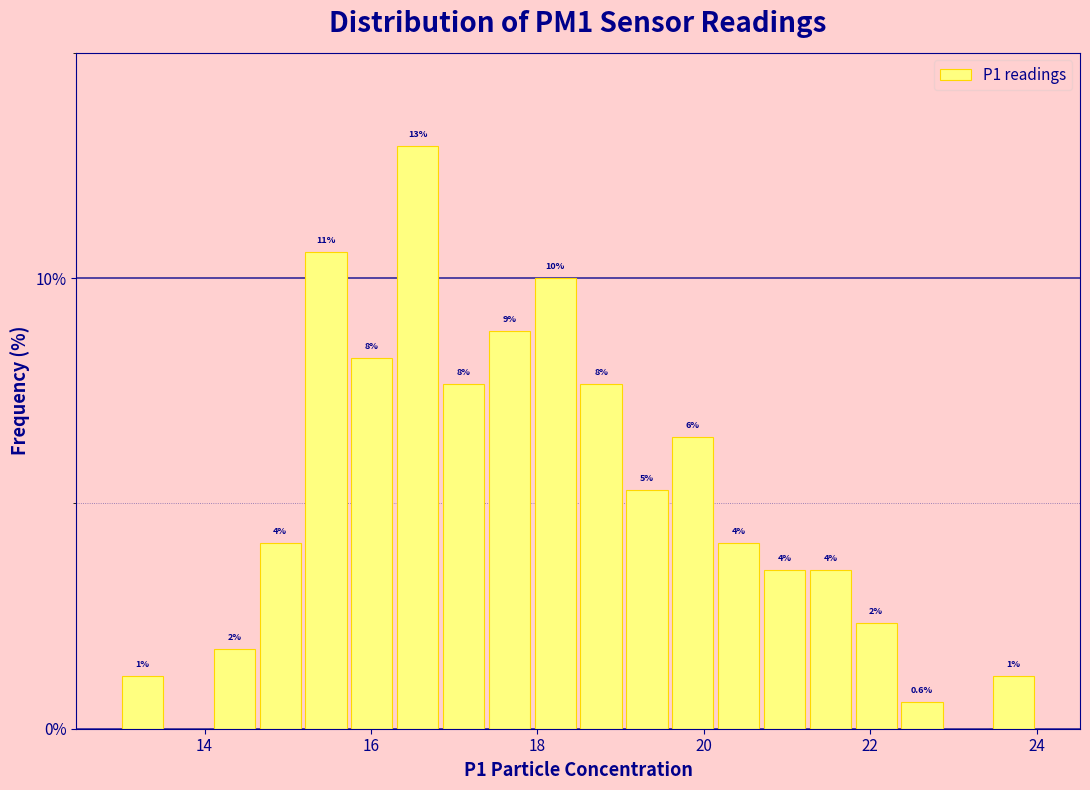

Around what value on the x-axis is the tallest bar? Give the approximate position of its centre, as read against the axis.

16.6